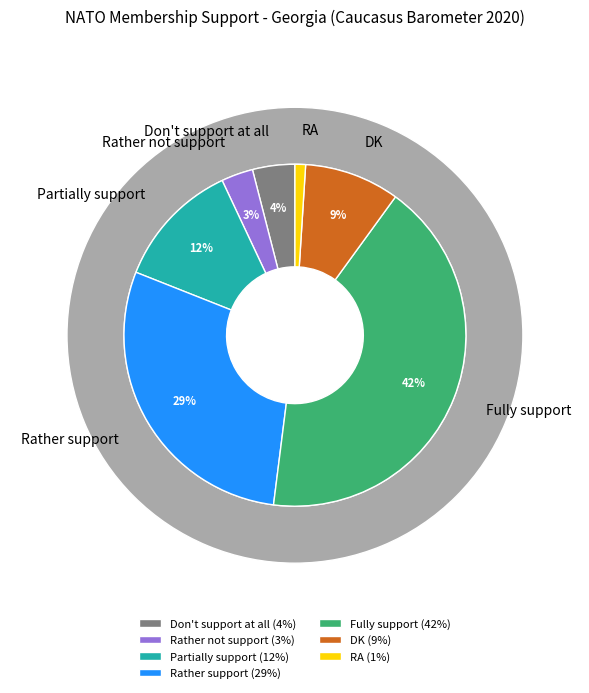

Rank the categories by value from lowest to highest.

RA, Rather not support, Don't support at all, DK, Partially support, Rather support, Fully support